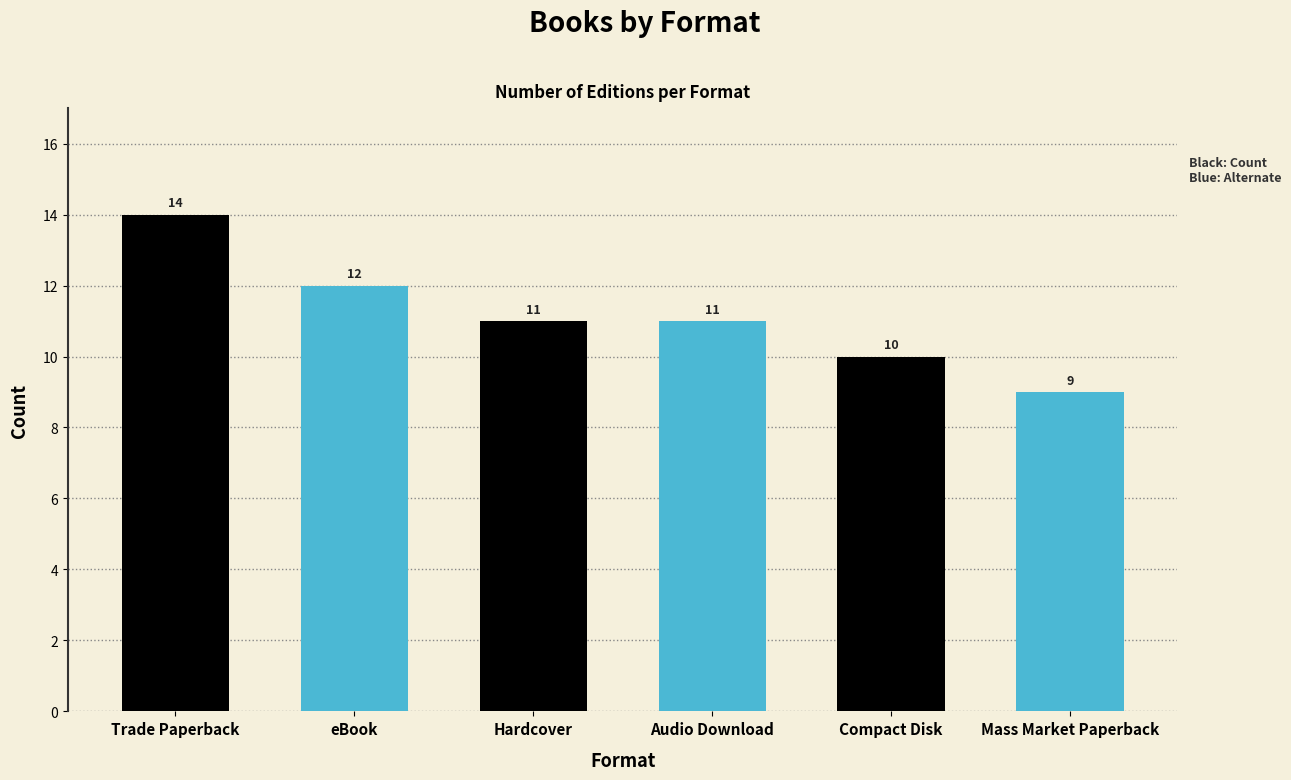

What is the difference between the maximum and minimum values?

5